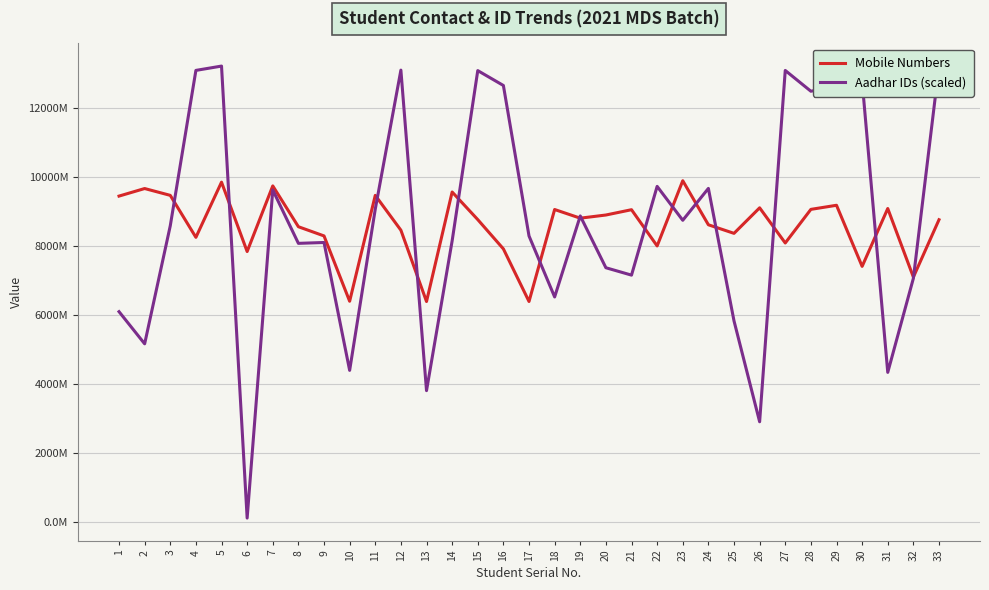

Where is the data nearest to the value 8130971768?

27